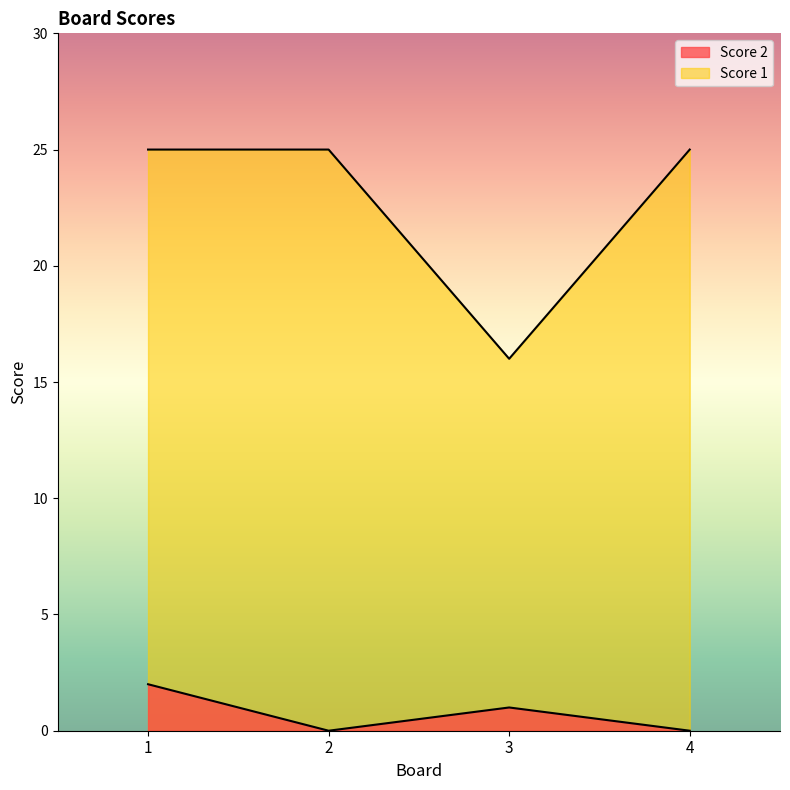

Read the Score 1 value at 1.

25